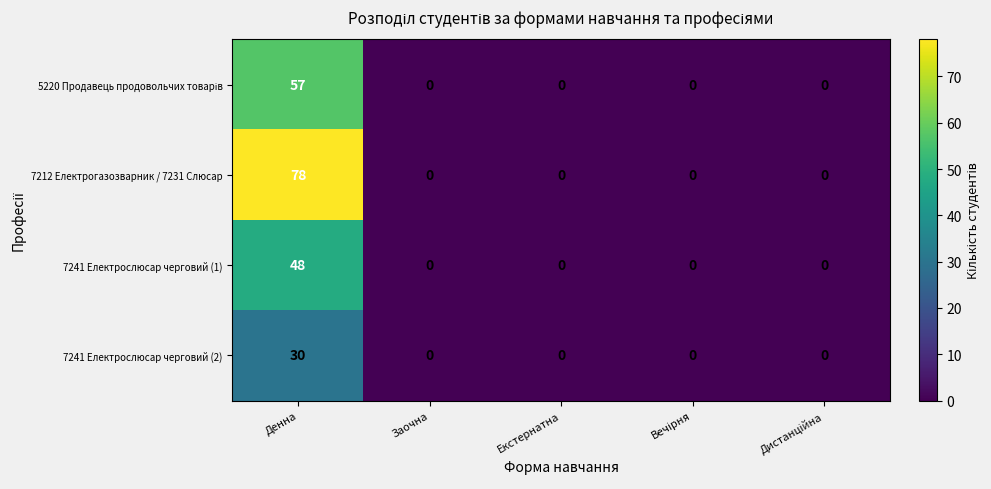

Which series changed the most between Денна and Заочна?

7212 Електрогазозварник / 7231 Слюсар